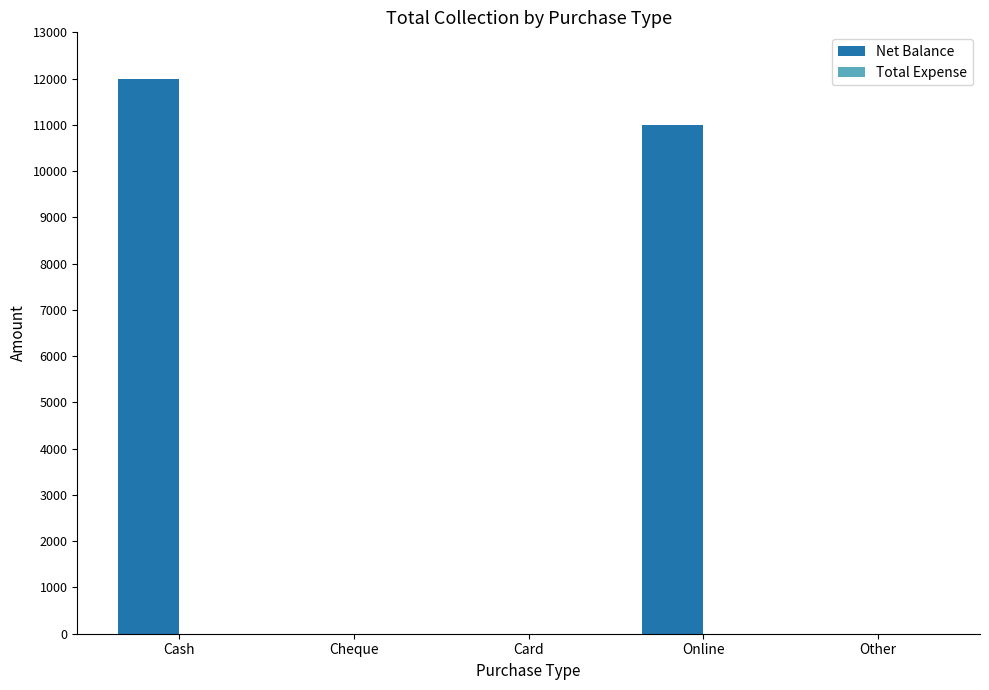

How many series are shown in this chart?

1